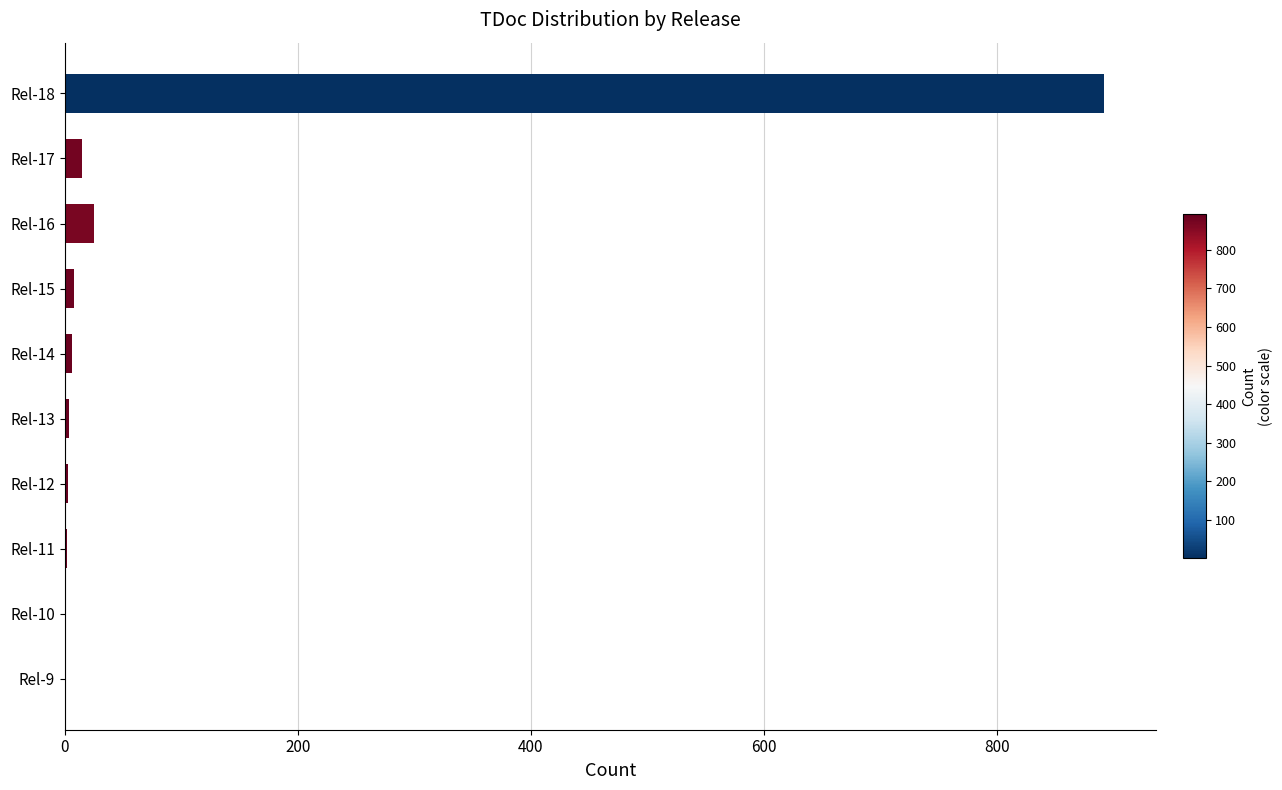

At which label is the value closest to 446?

Rel-16